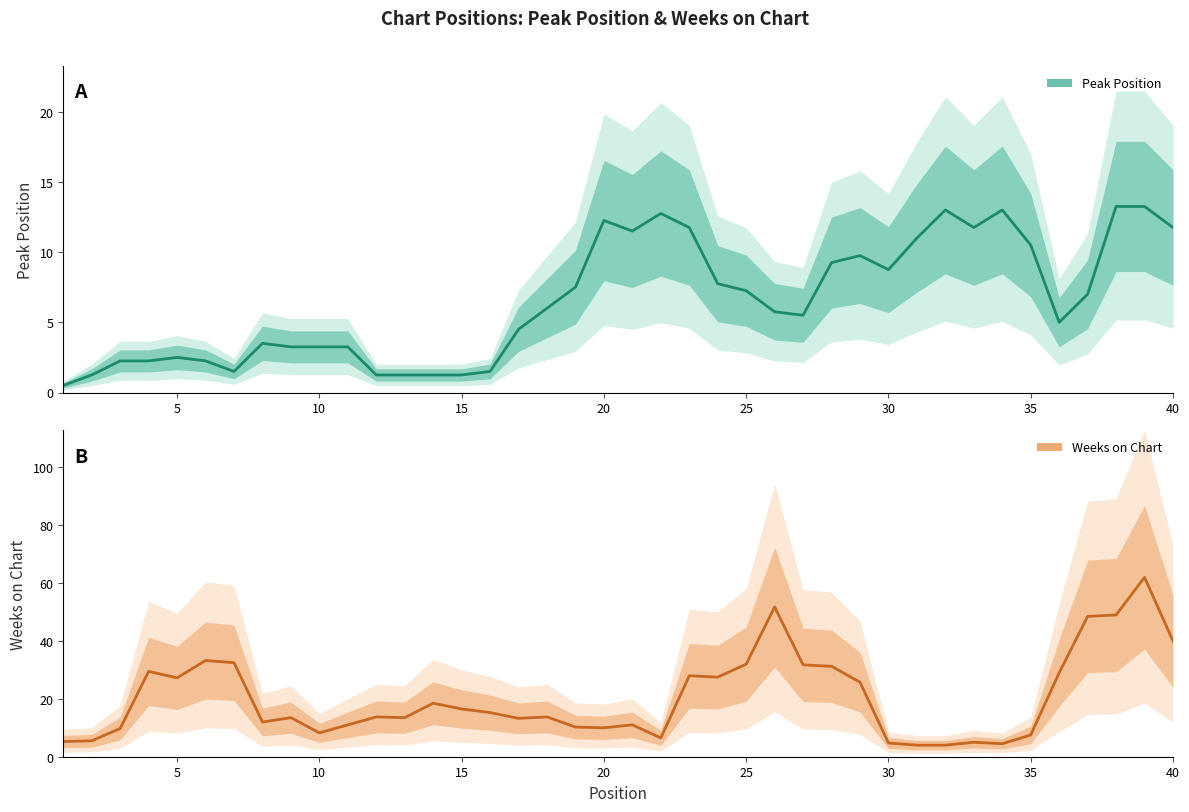

What is the sum of all Weeks on Chart values?

816.2